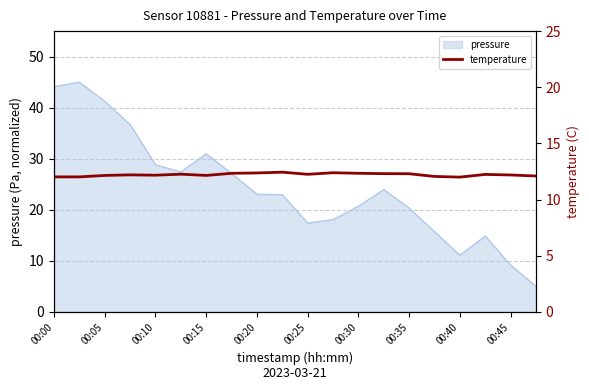

The pressure series shows 20.3 at 00:35. True or false?

True